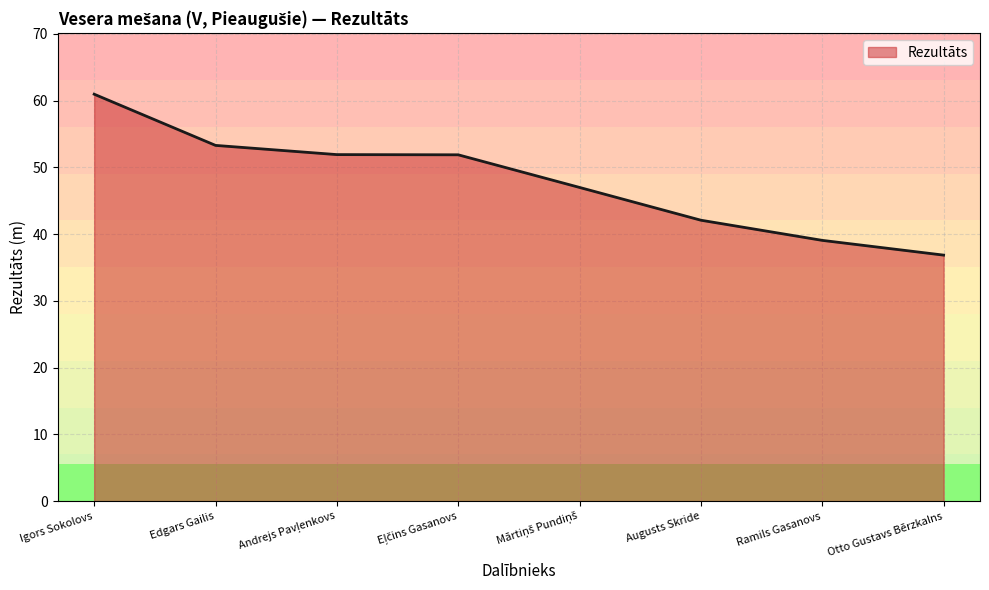

How many values exceed 51?

4